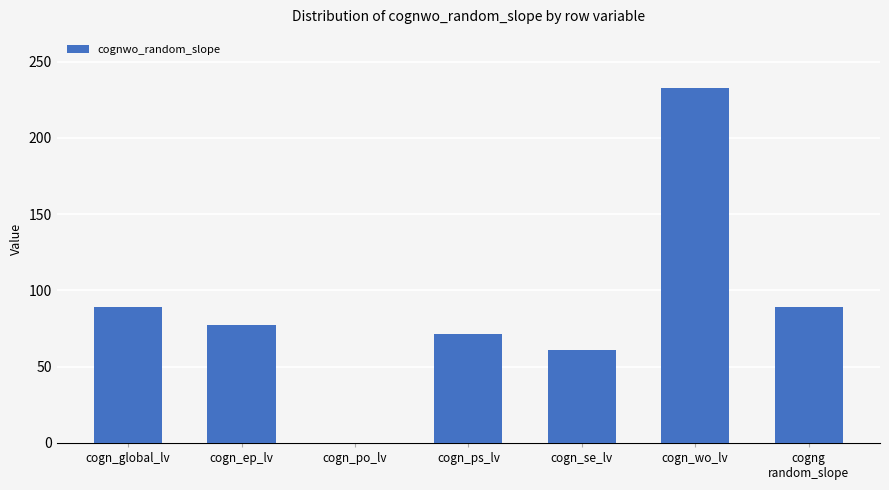

Reading left to right, extract all data points from this chart.

89.0	77.4	0.1	71.5	61.1	232.6	89.0